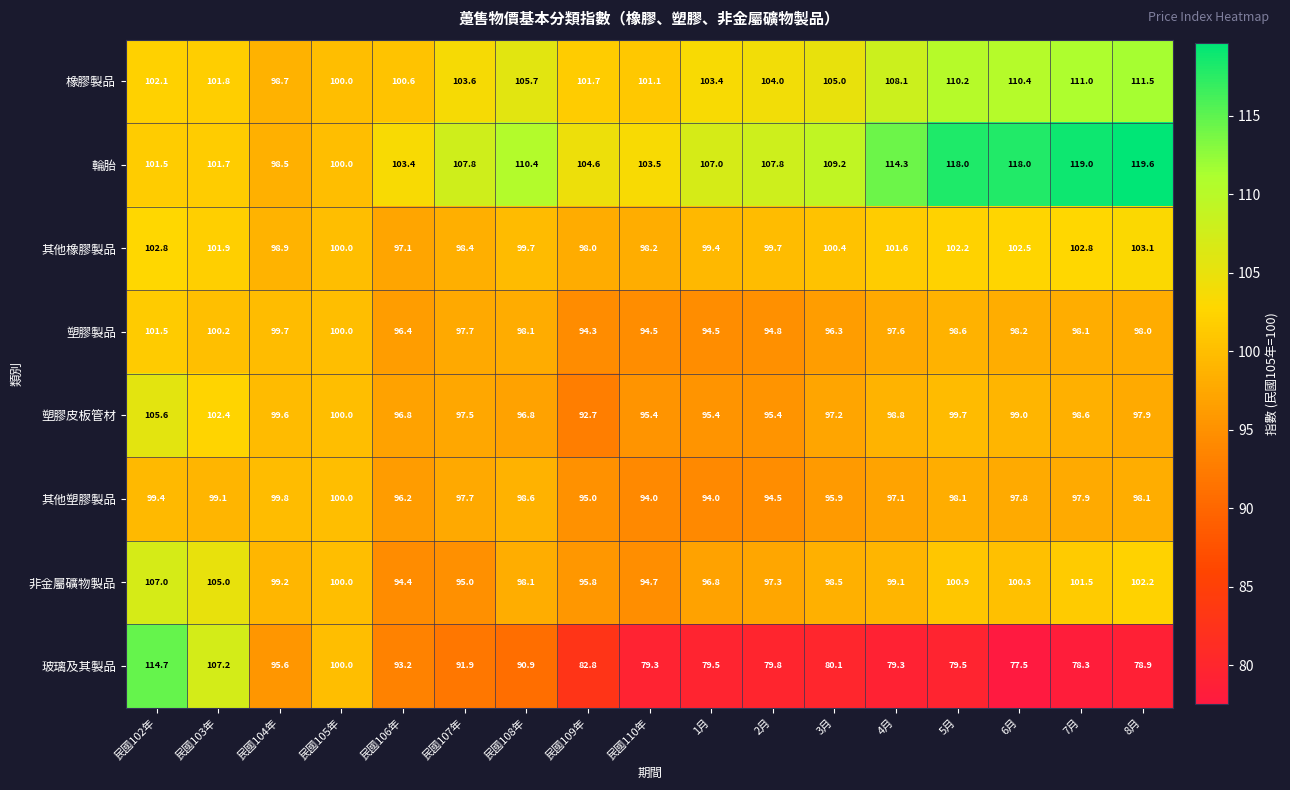

Is the value of 輪胎 at 3月 greater than the value of 玻璃及其製品 at 6月?

Yes